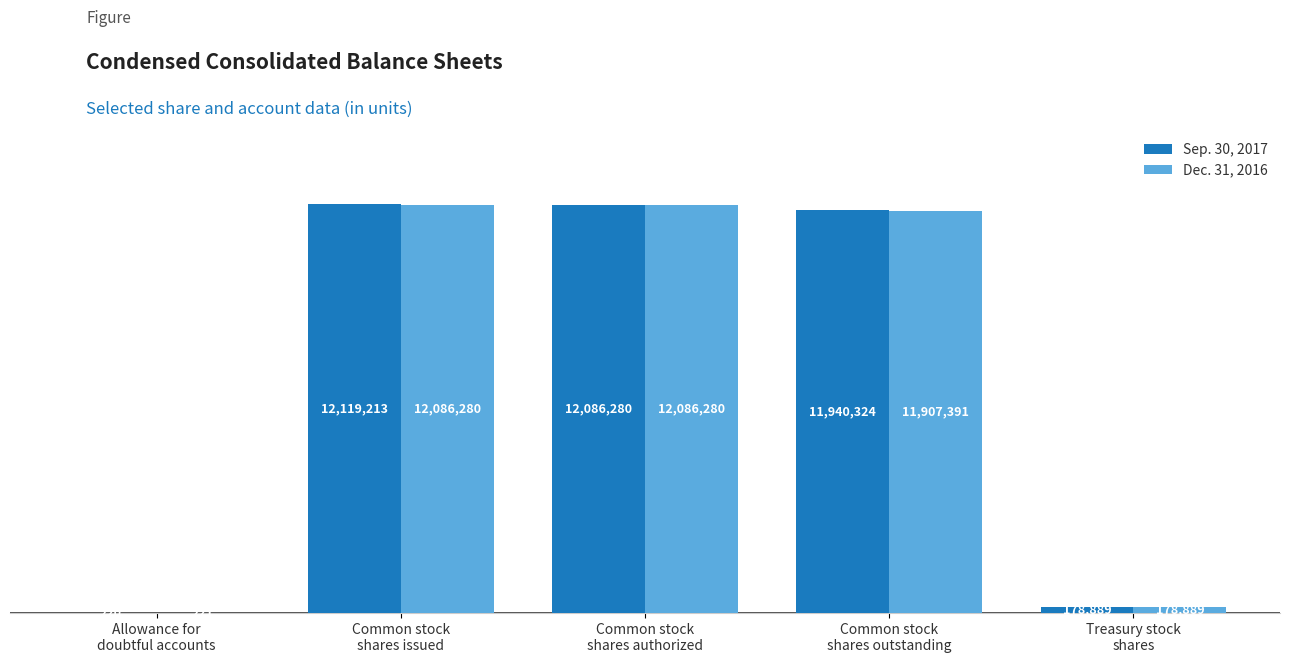

What is the label of the 3rd bar from the left?

Common stock
shares authorized